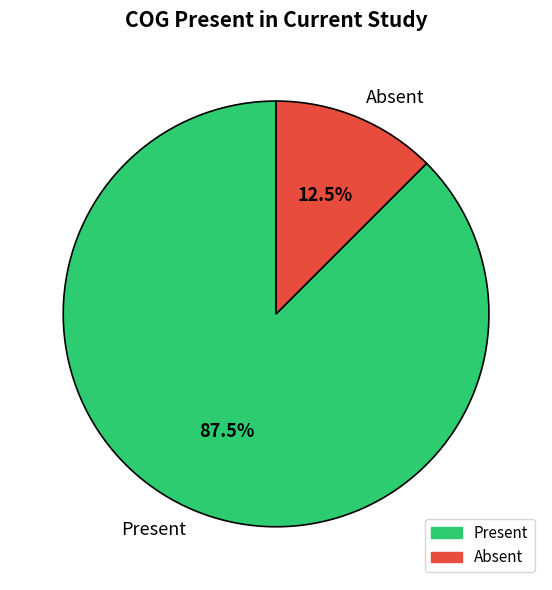

What percentage is NOT represented by Present?

12.5%